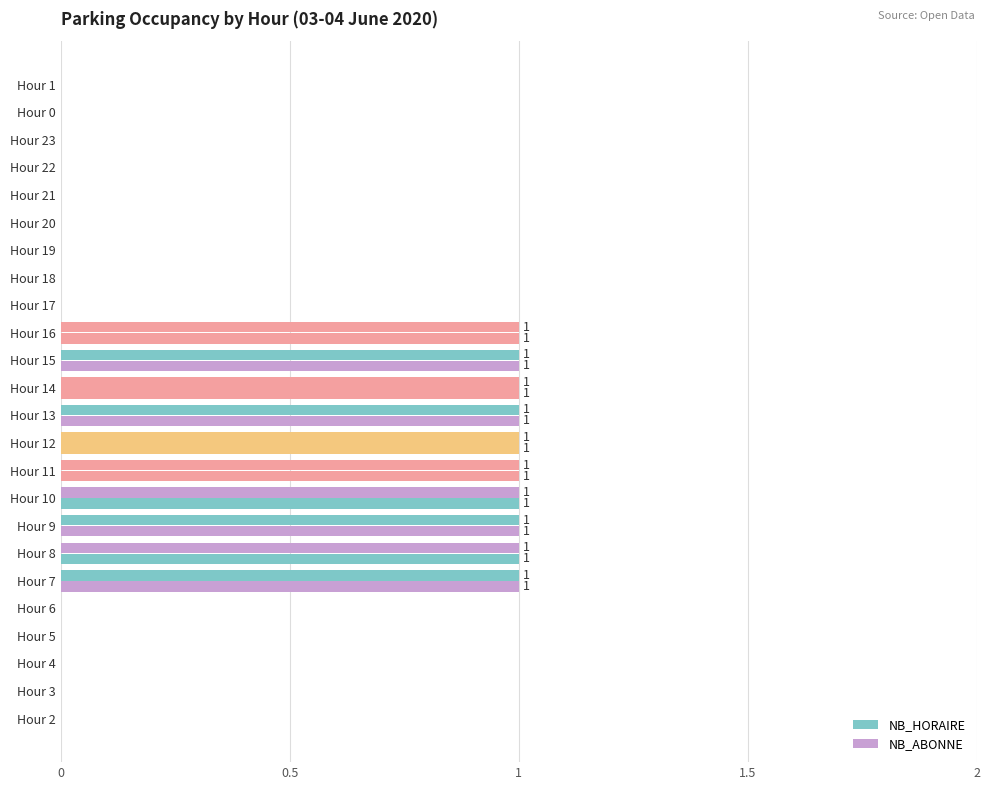

How many categories are shown in the chart?

24